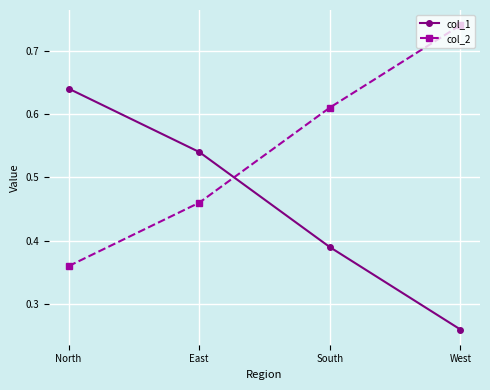

What is the label of the 3rd point from the left?

South